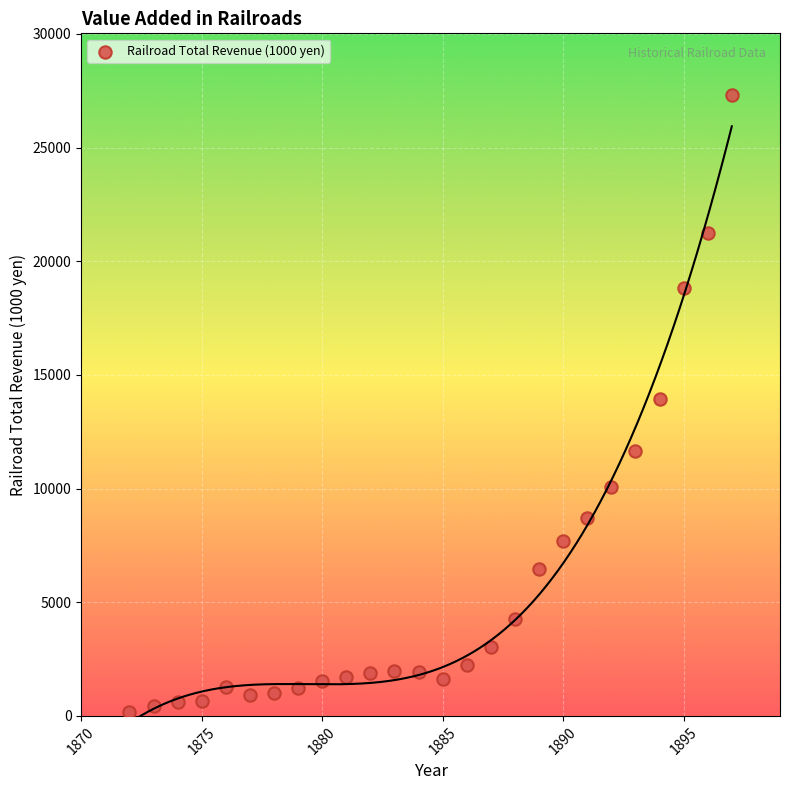

What is the range of X values (max minus min)?

25